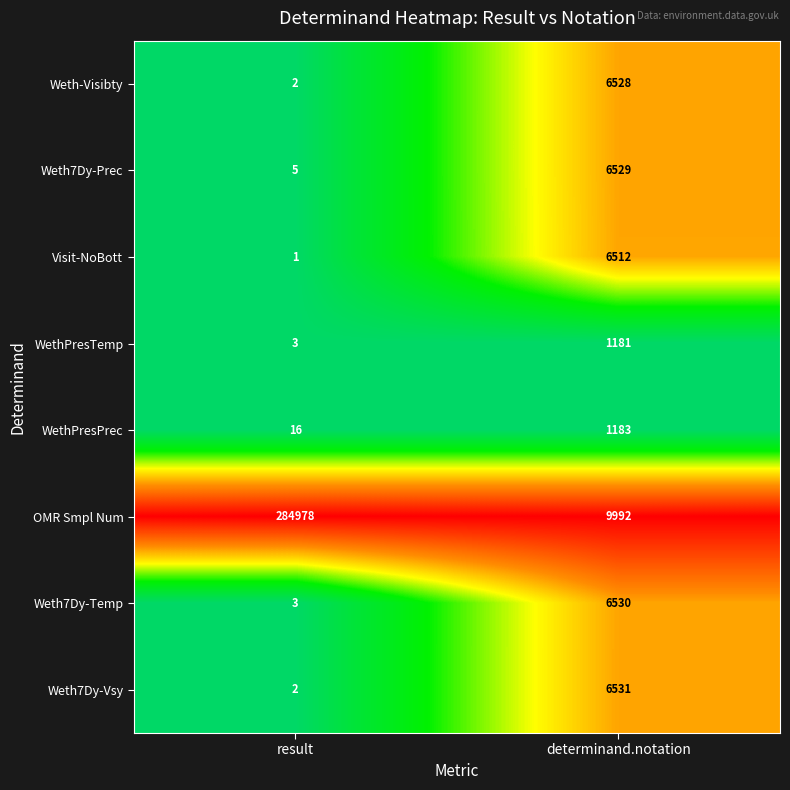

How many distinct data groups are displayed?

8